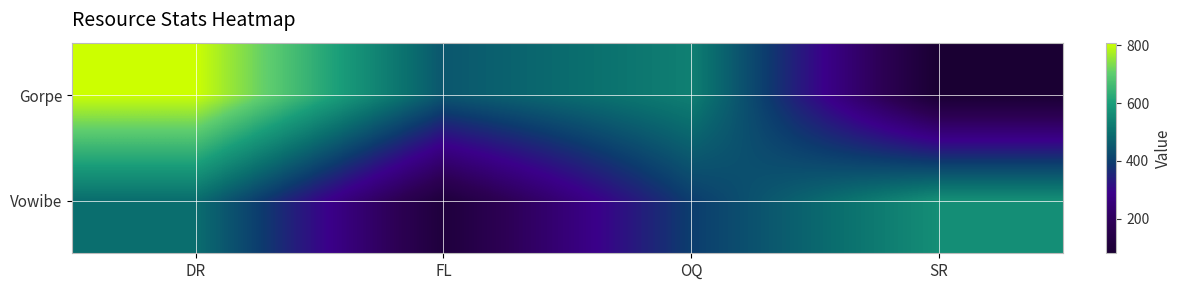

Reading left to right, transcribe all the data shown in this chart.

Gorpe: DR=809	FL=450	OQ=535	SR=81
Vowibe: DR=497	FL=113	OQ=397	SR=566